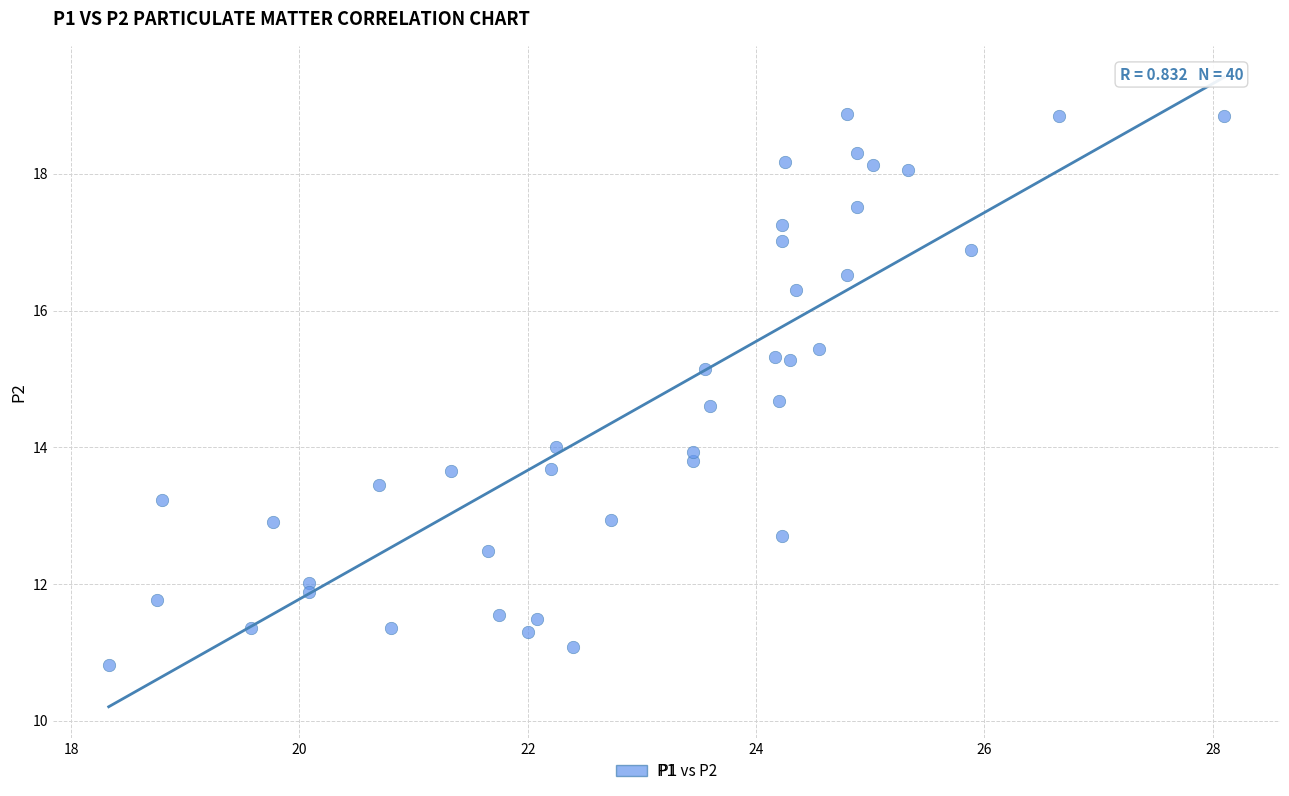

What is the range of Y values (max minus min)?

8.1